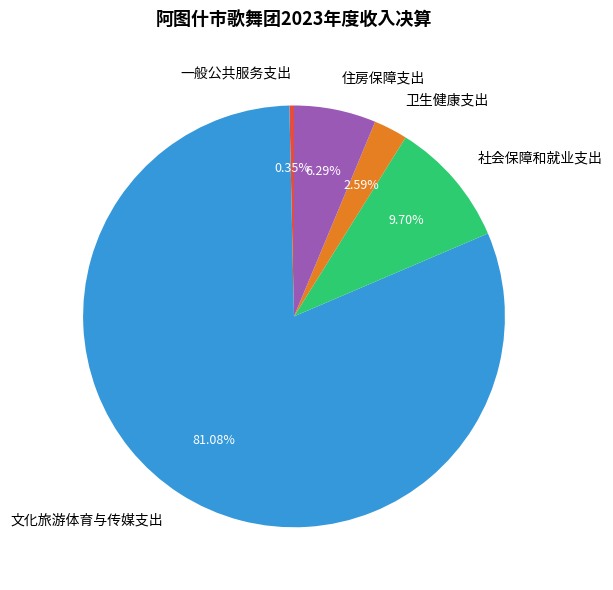

To the nearest percent, what portion does 卫生健康支出 represent?

3%